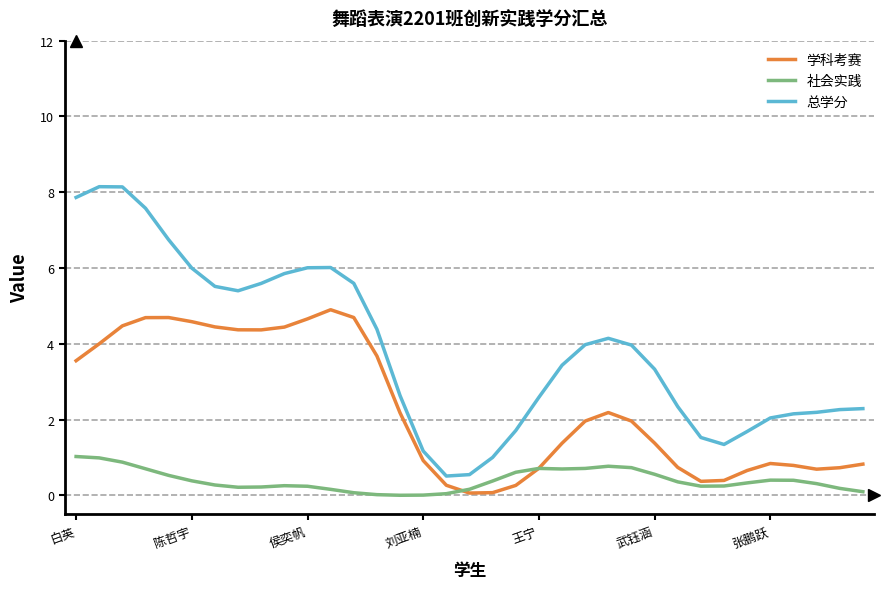

True or false: 总学分 and 社会实践 intersect in this chart.

False